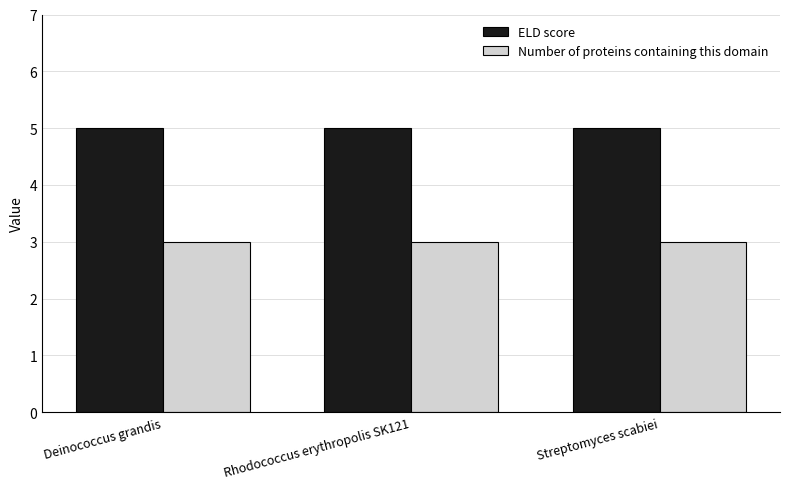

What is the total value across all series at Streptomyces scabiei?

8